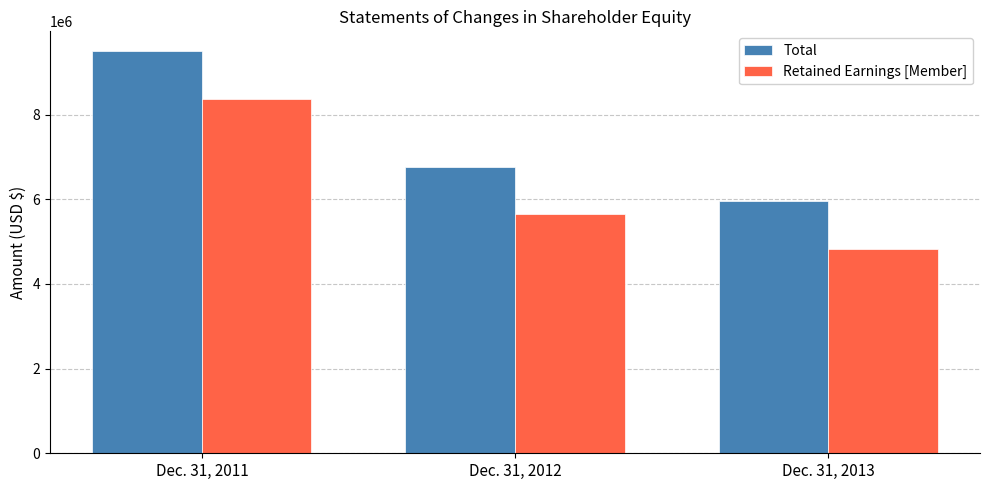

Reading right to left, transcribe all the data shown in this chart.

Total: 5949081	6772165	9494305
Retained Earnings [Member]: 4835954	5659038	8381178